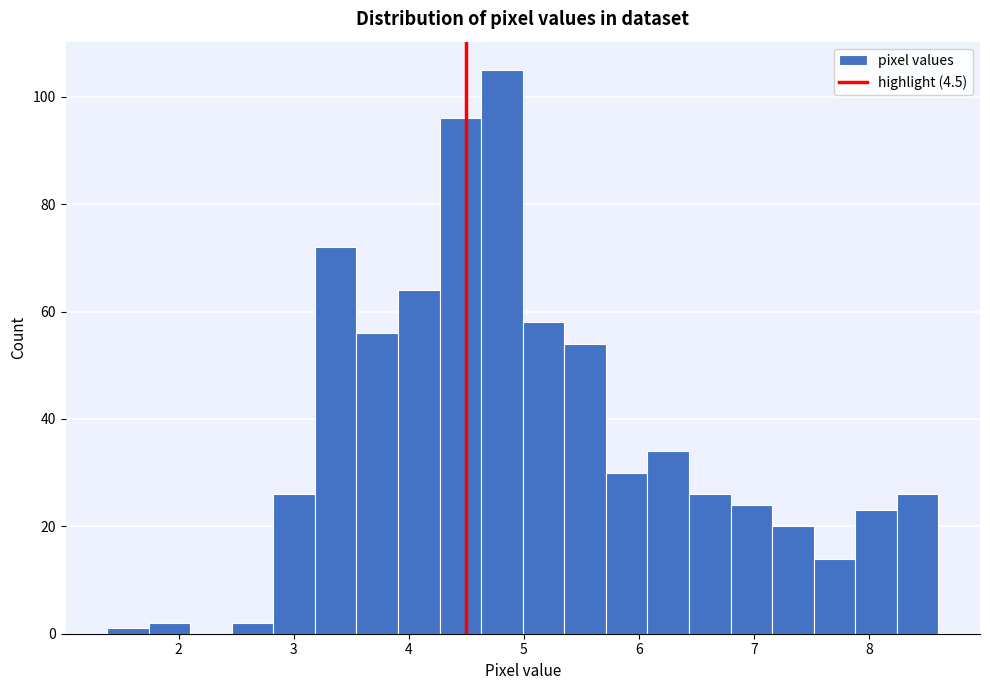

Read against the x-axis, roughly where is the centre of the tallest bar?

4.8